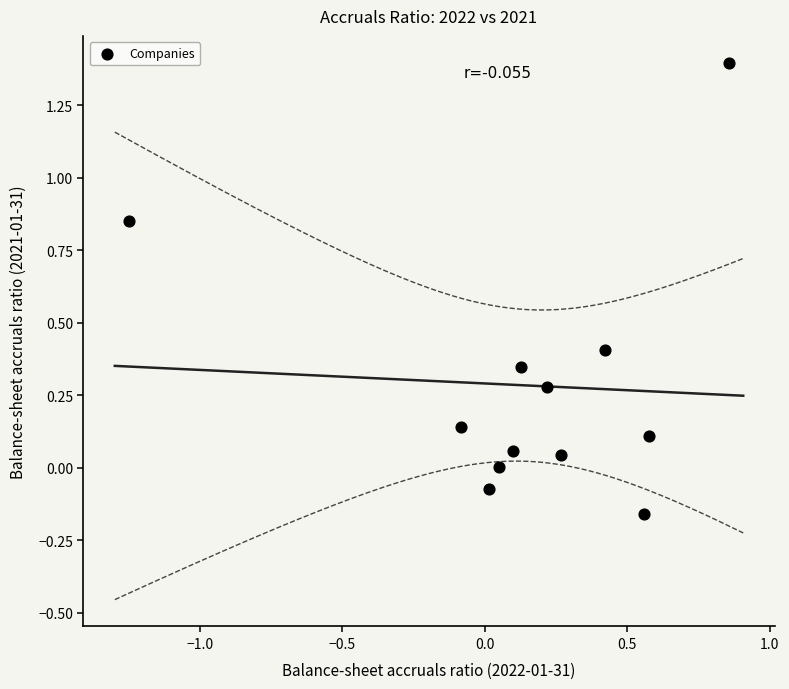

What is the range of Y values (max minus min)?

1.6